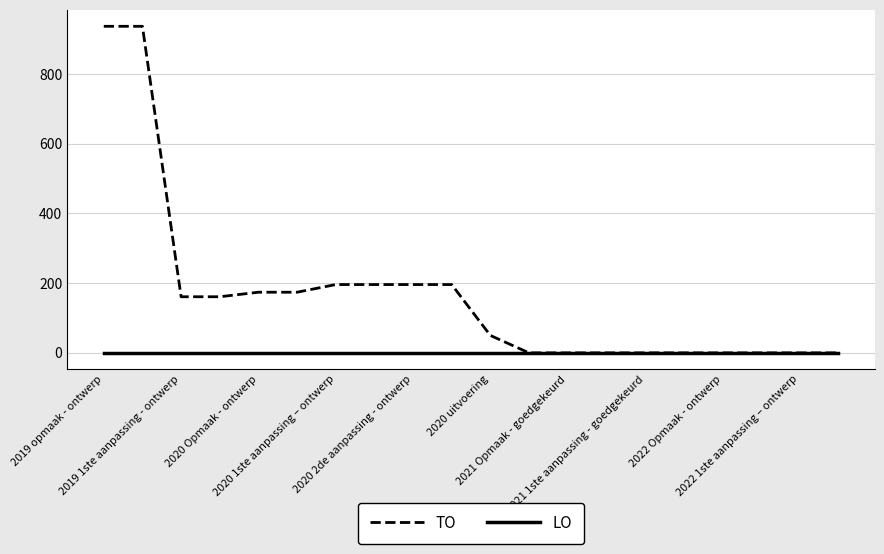

What is the greatest value displayed?

937